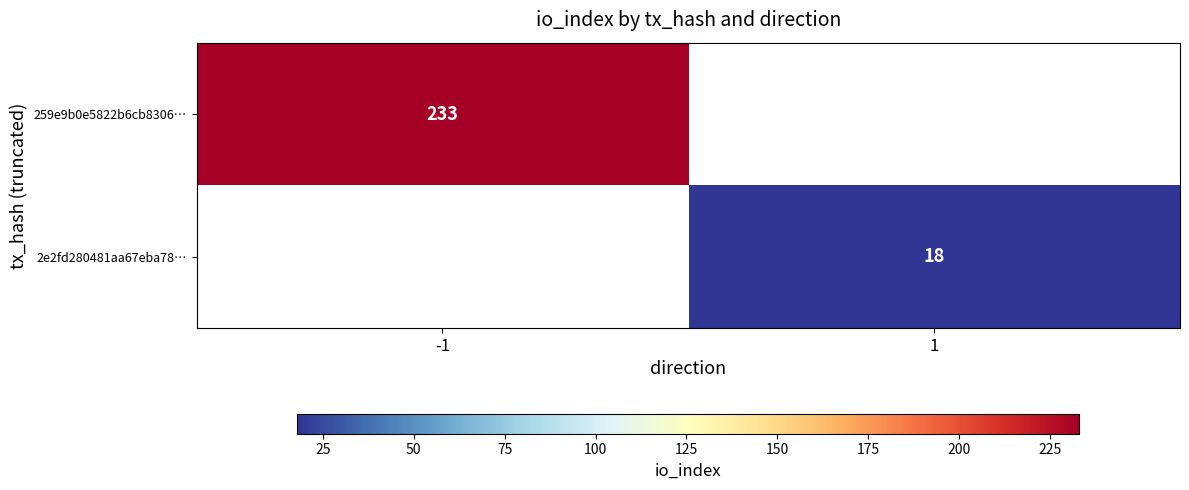

The value of 259e9b0e5822b6cb8306… at -1 is 124.1. True or false?

False